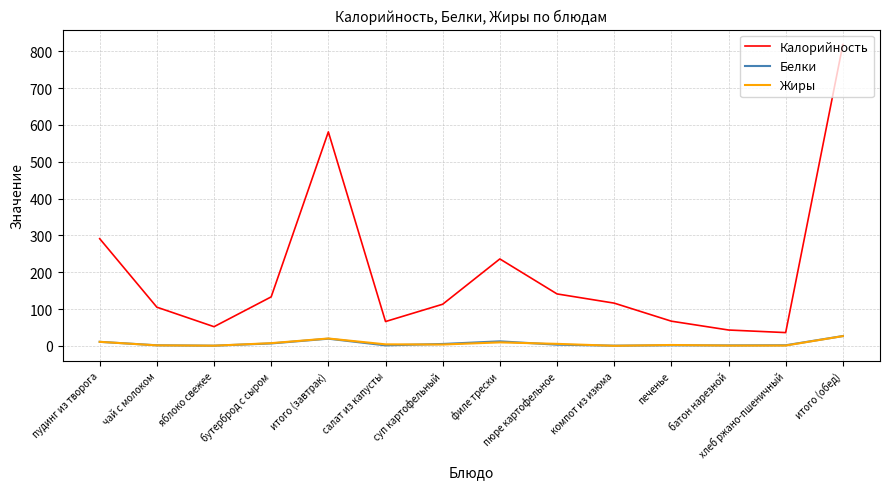

How many interior local valleys does the Калорийность series have?

3